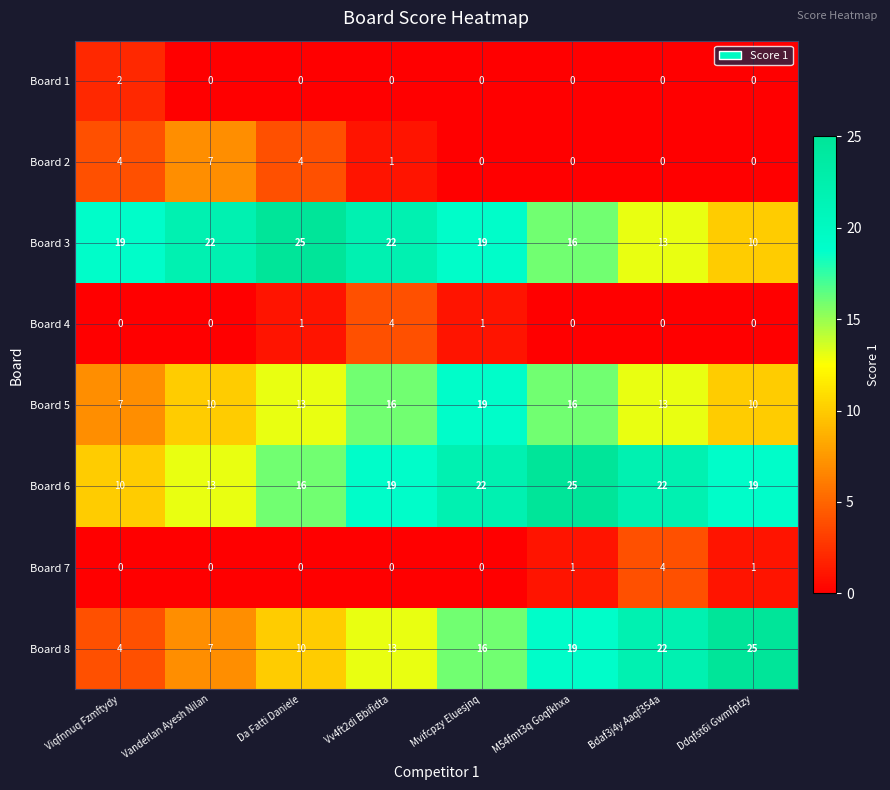

Rank the categories by Board 8 value from lowest to highest.

Viqfnnuq Fzmftydy, Vanderlan Ayesh Nilan, Da Fatti Daniele, Vv4ft2di Bbifidta, Mvifcpzy Eluesjnq, M54fmt3q Goqfkhxa, Bdaf3j4y Aaqf354a, Ddqfst6i Gwmfptzy